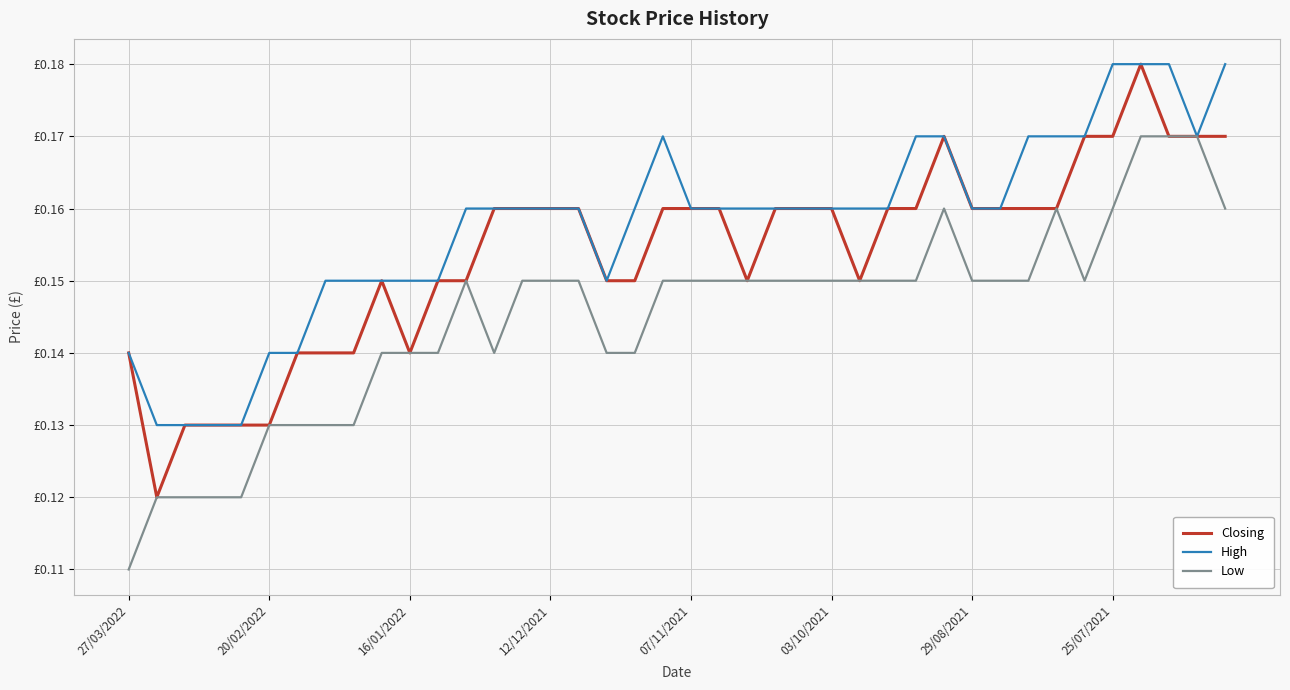

What are all the series names shown in the legend?

Closing, High, Low